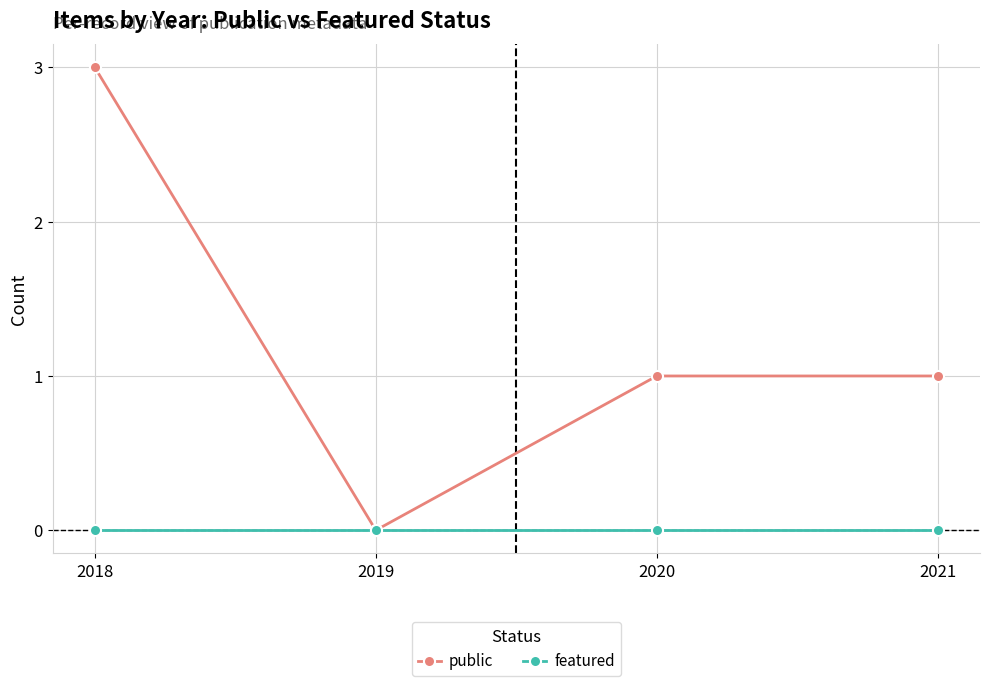

What are all the series names shown in the legend?

public, featured